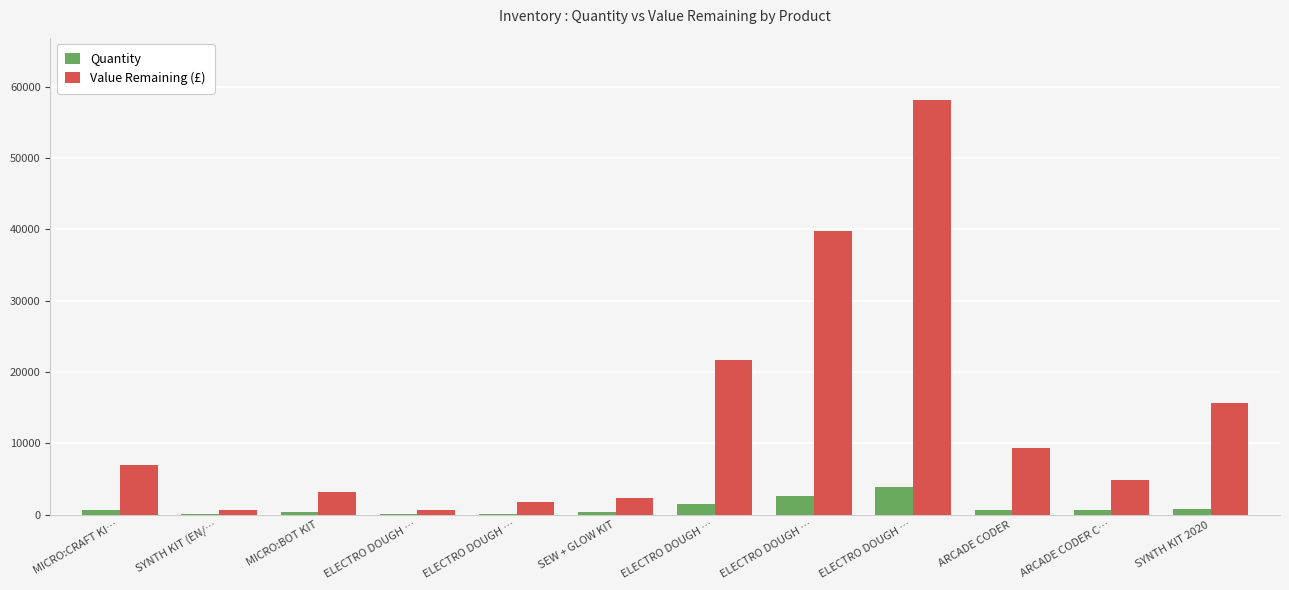

What are all the series names shown in the legend?

Quantity, Value Remaining (£)